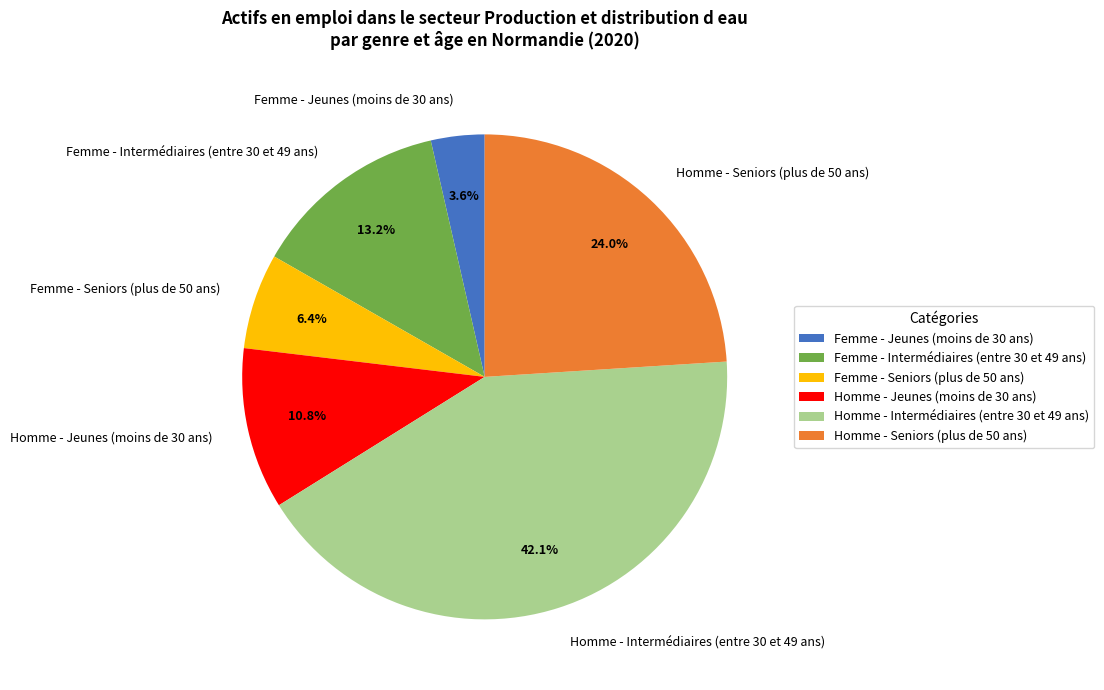

Is there any slice that represents more than half of the pie?

No